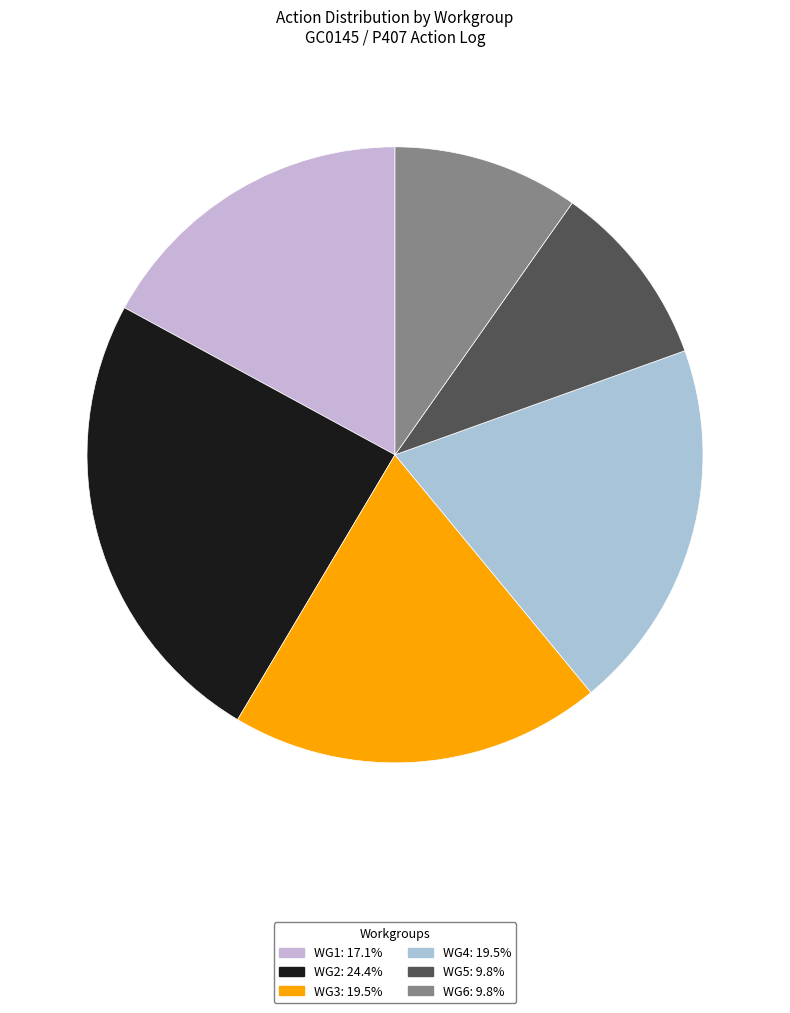

How many slices are in this pie chart?

6